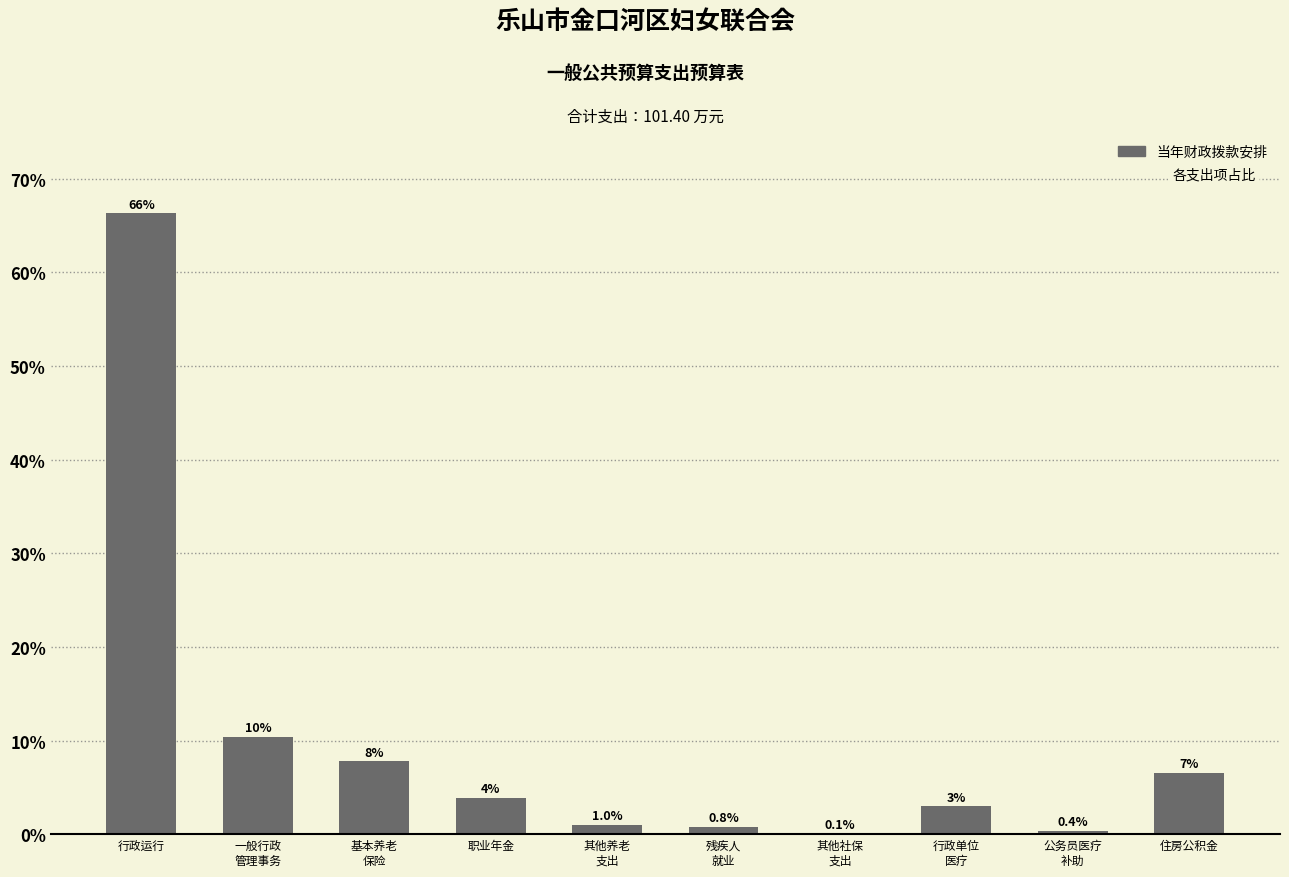

Where does the data first go above 3?

行政运行